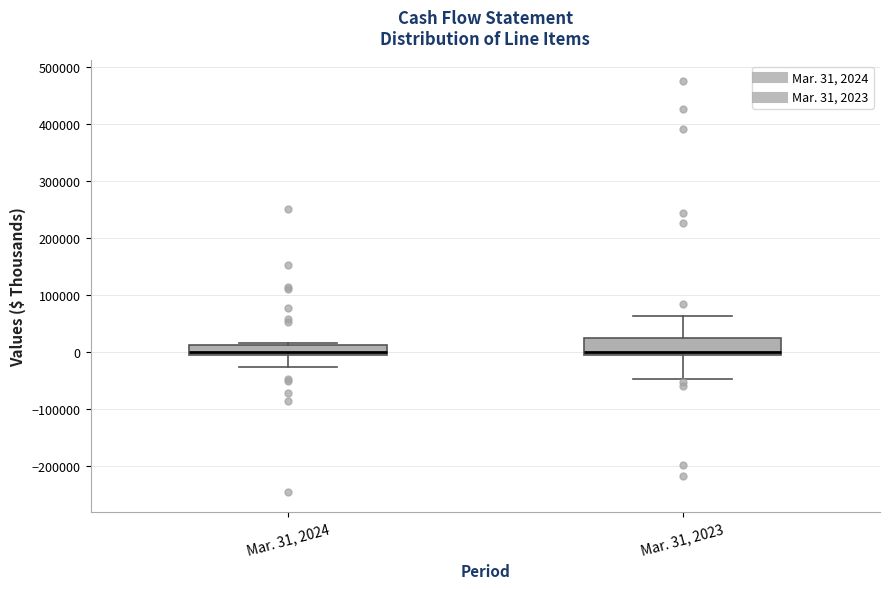

Where is the upper edge of the box for Mar. 31, 2023 on the y-axis? The values are not printed on the chart, so give them approximately, as read against the axis.

30000